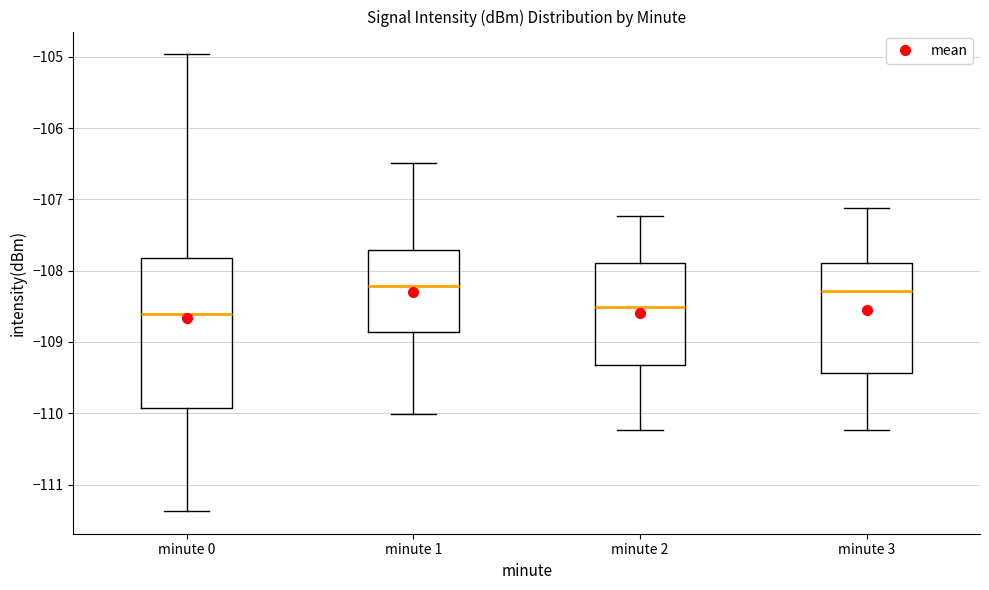

Which box is the tallest, from its lower edge to its upper edge?

minute 0